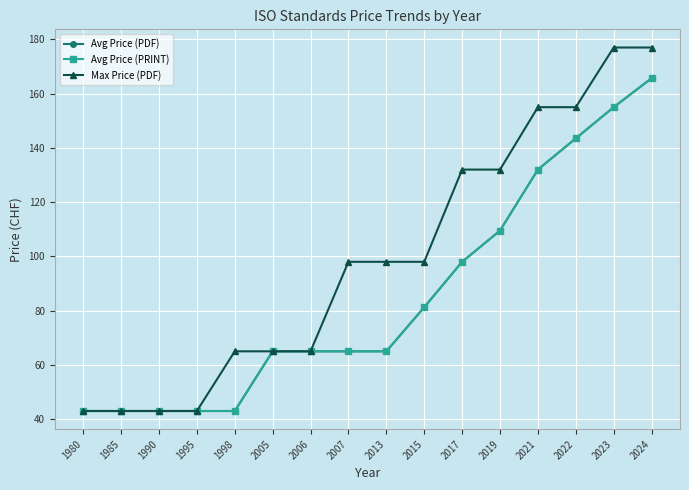

At which category is the sum across all series the highest?

2024